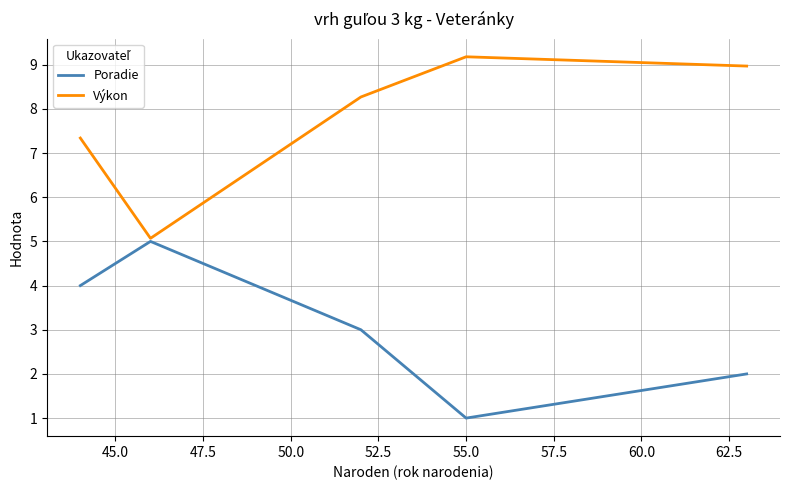

At how many categories does at least one series exceed 1?

5